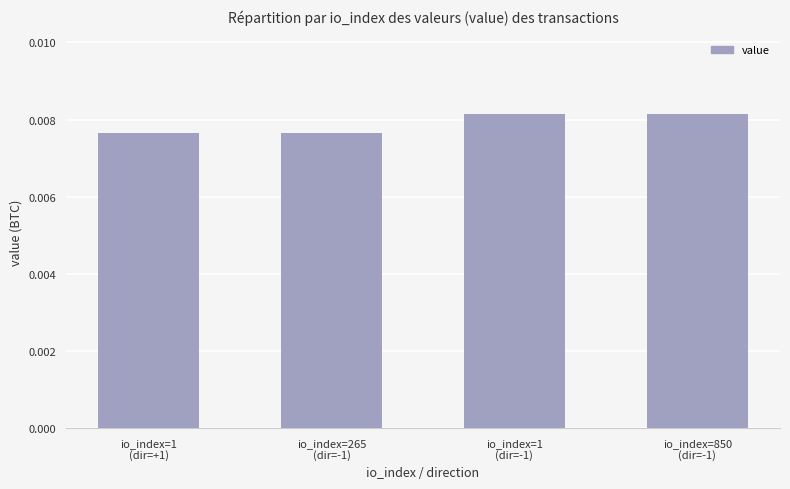

How many values are between 0 and 1?

4